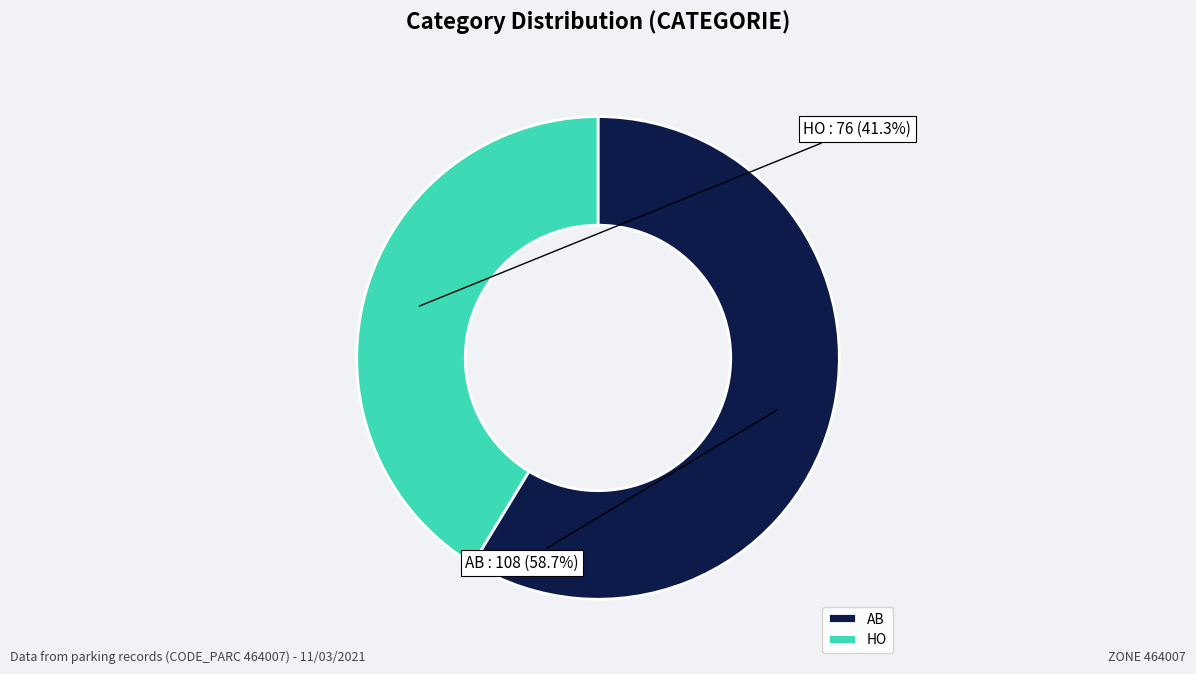

To the nearest percent, what portion does HO represent?

41%